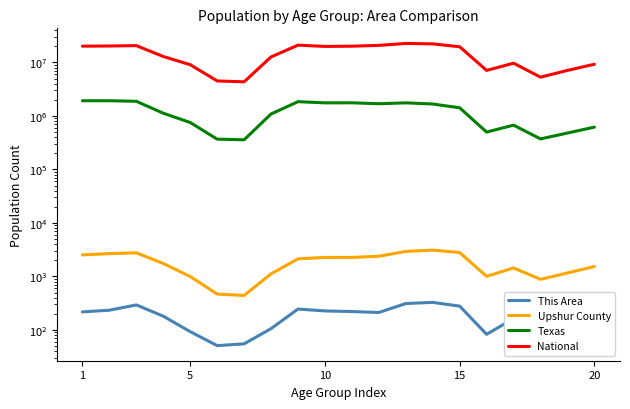

What is the minimum value shown in the chart?

51